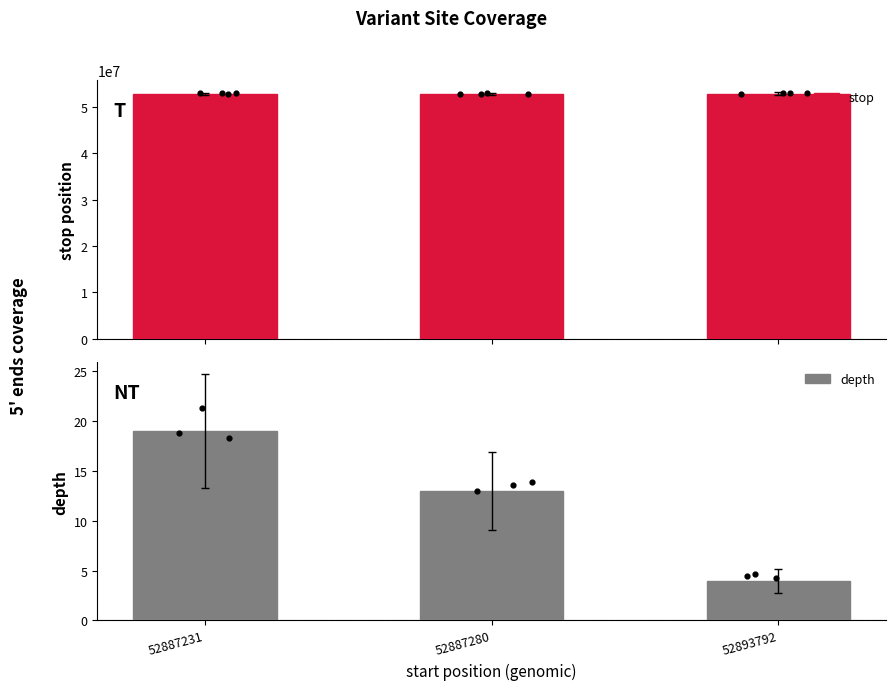

Is the value of depth at 52887231 greater than the value of stop at 52893792?

No